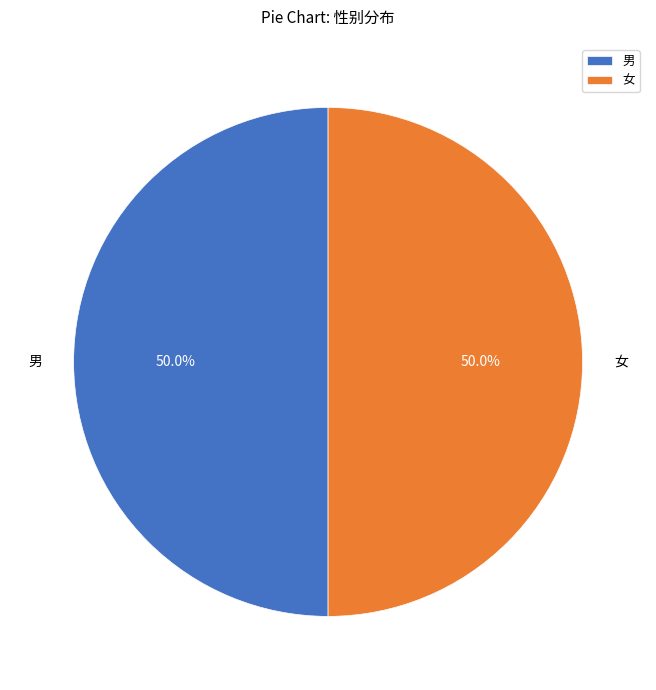

Is it true that 女 is 30% of the pie?

False